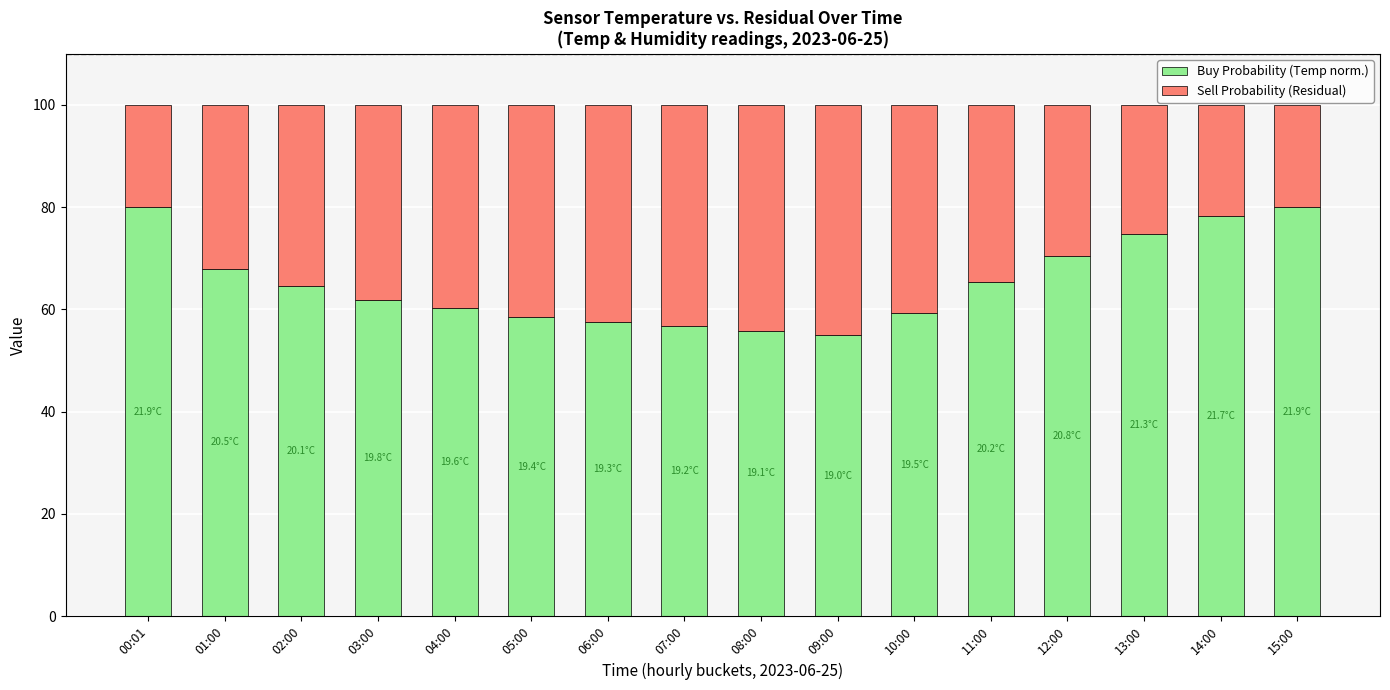

True or false: Buy Probability (Temp norm.) has a value of 65.3 at 11:00.

True